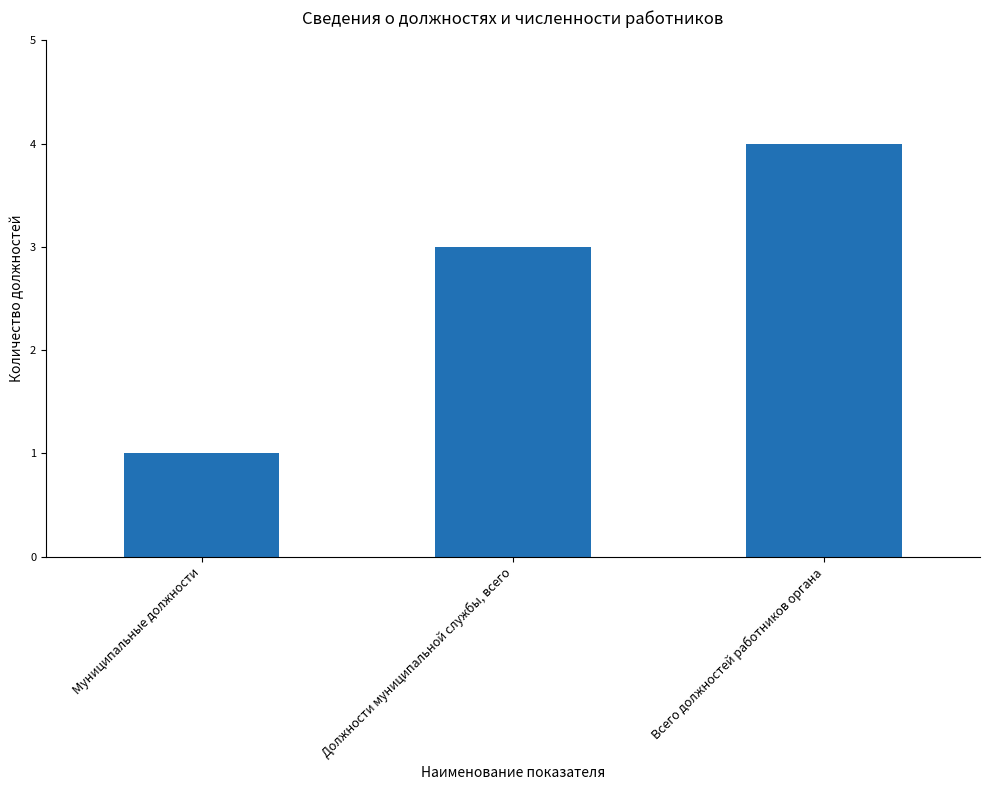

How many bars are there in total?

3